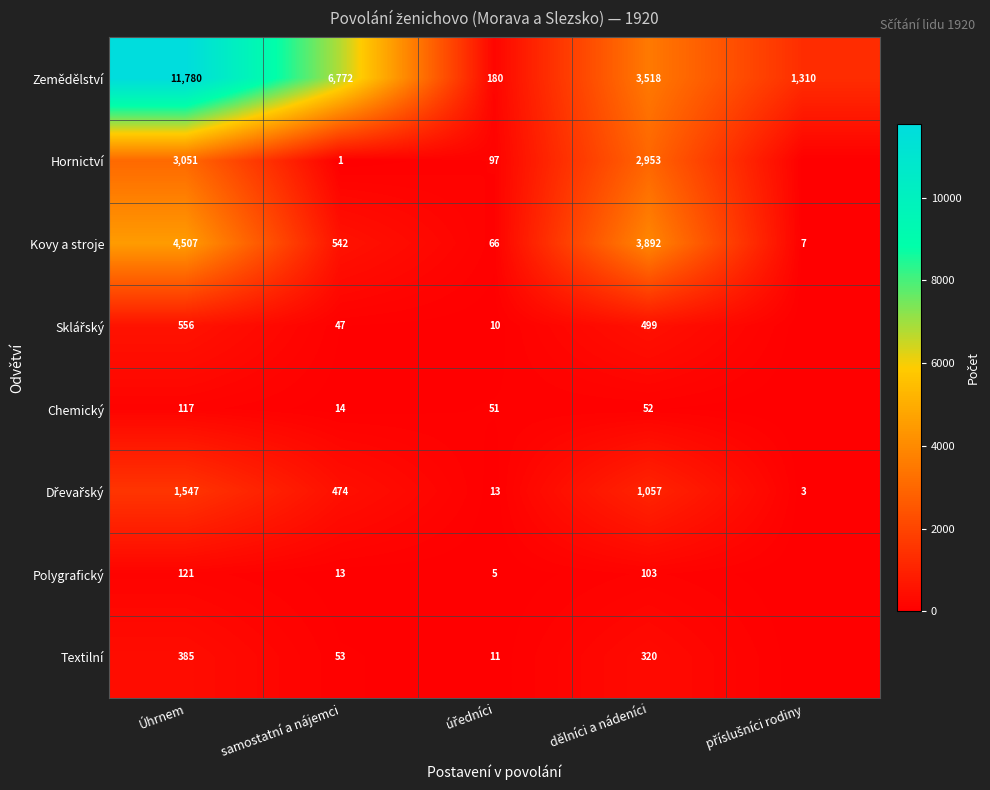

Which series changed the most between Úhrnem and dělníci a nádeníci?

Zemědělství